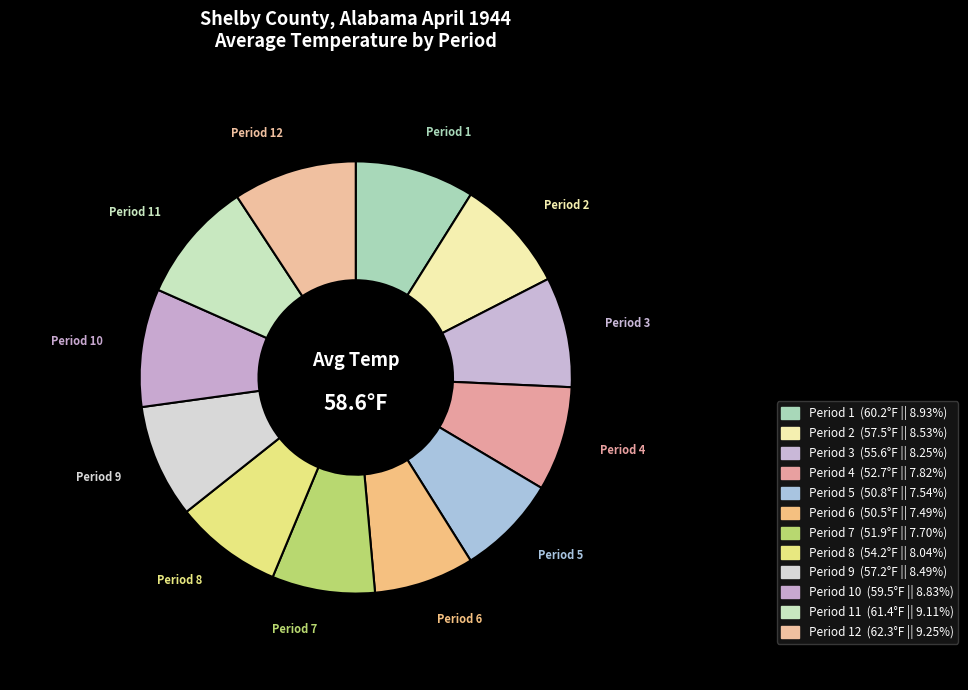

Is there any slice that represents more than half of the pie?

No